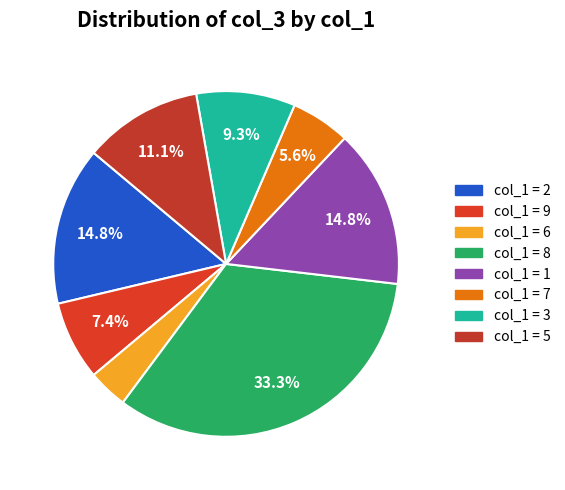

How many segments does this pie chart have?

8